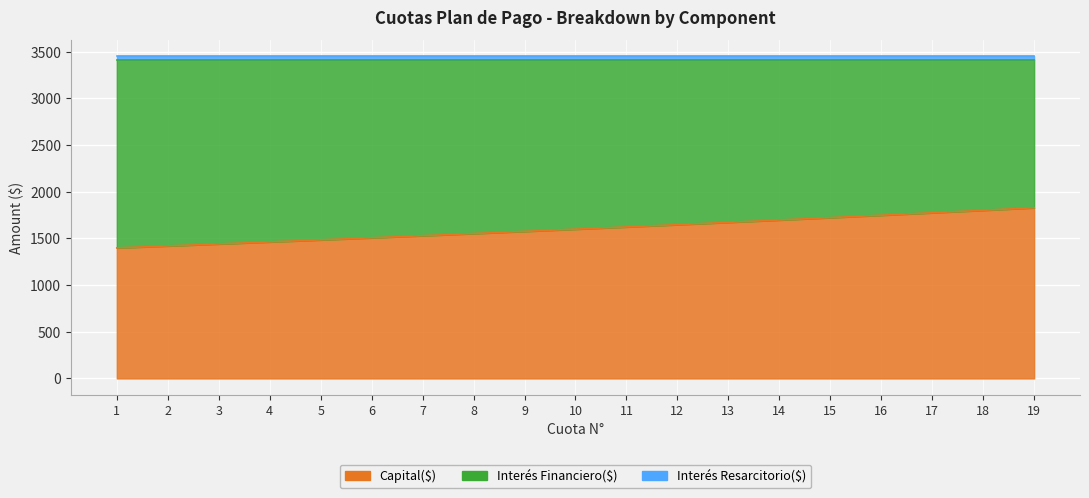

True or false: Interes Financiero($) has more than 0 points higher than both neighbors.

False